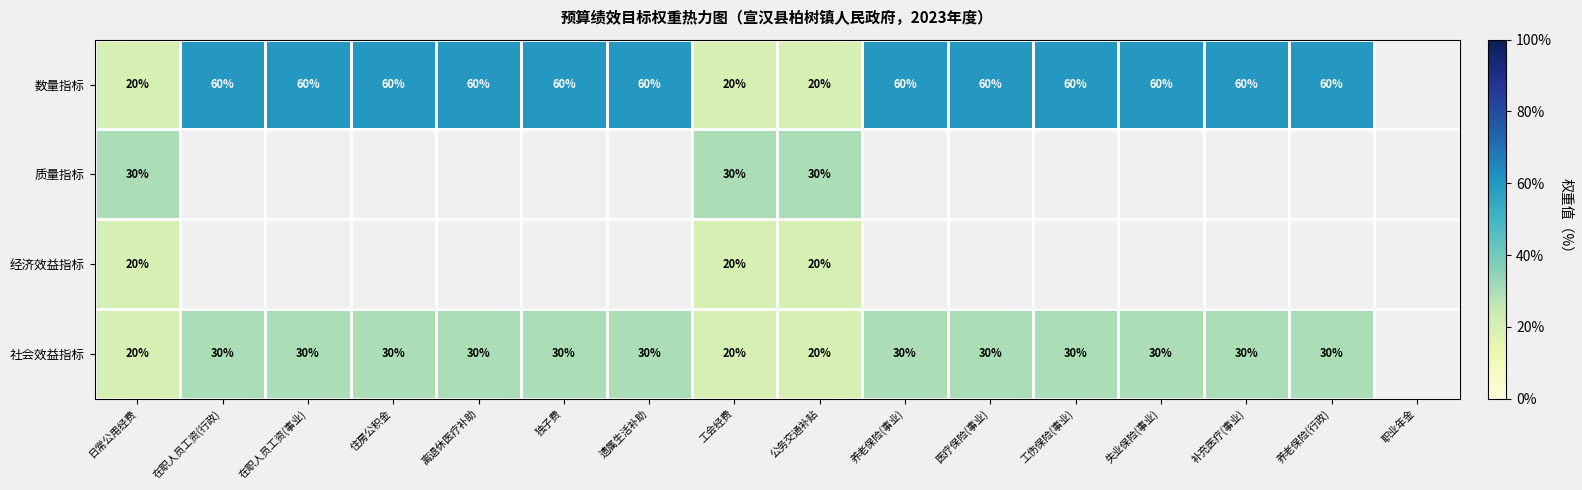

The 社会效益指标 series shows 30 at 离退休医疗补助. True or false?

True